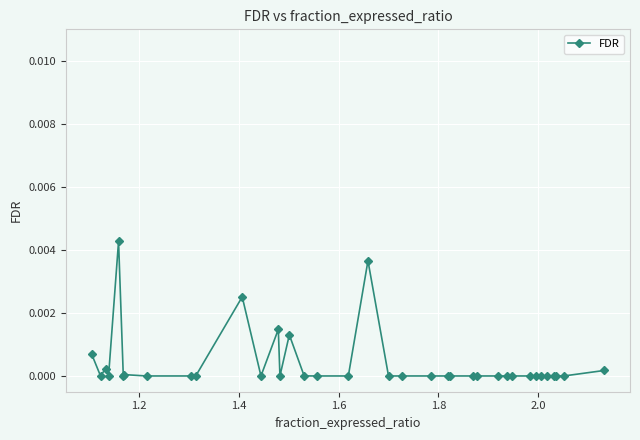

True or false: the data has more than 0 interior local peaks.

True